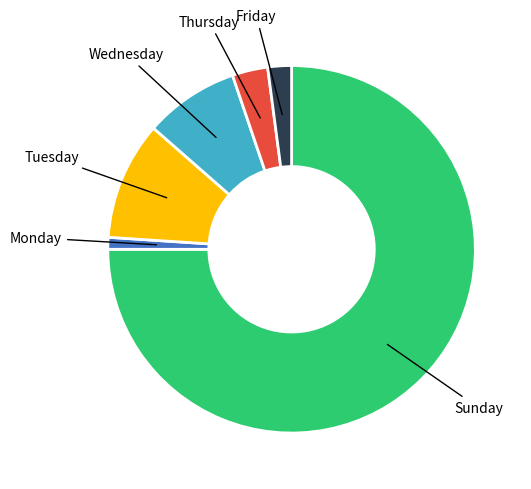

How many slices are in this pie chart?

6